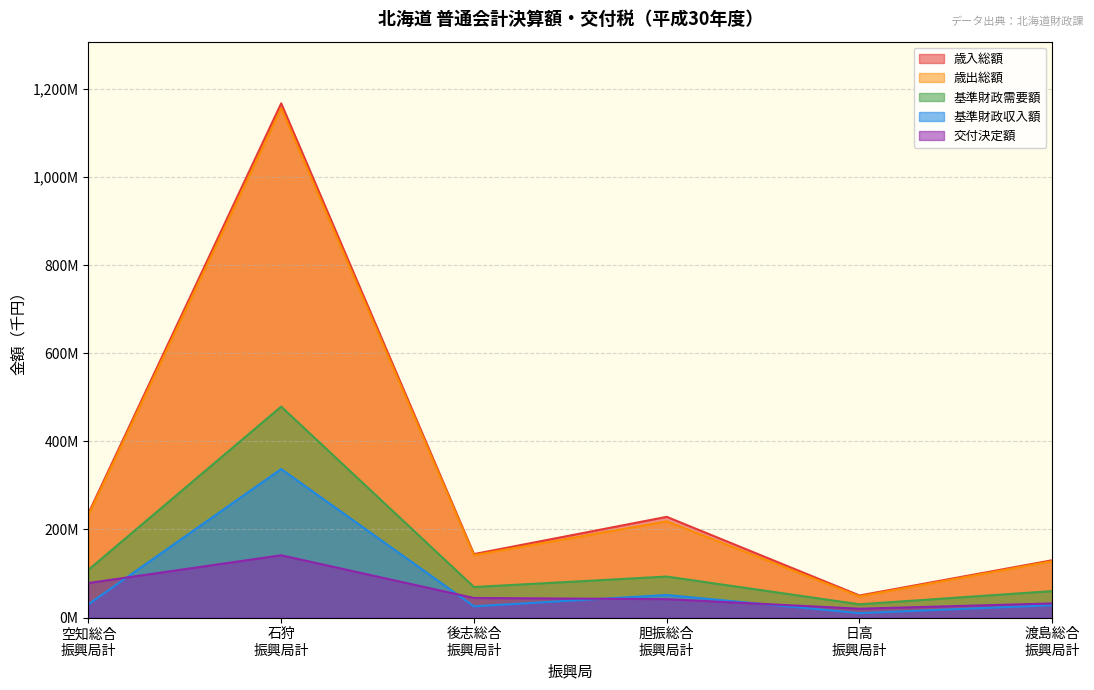

At which label does 基準財政需要額 first exceed 92971650?

空知総合
振興局計